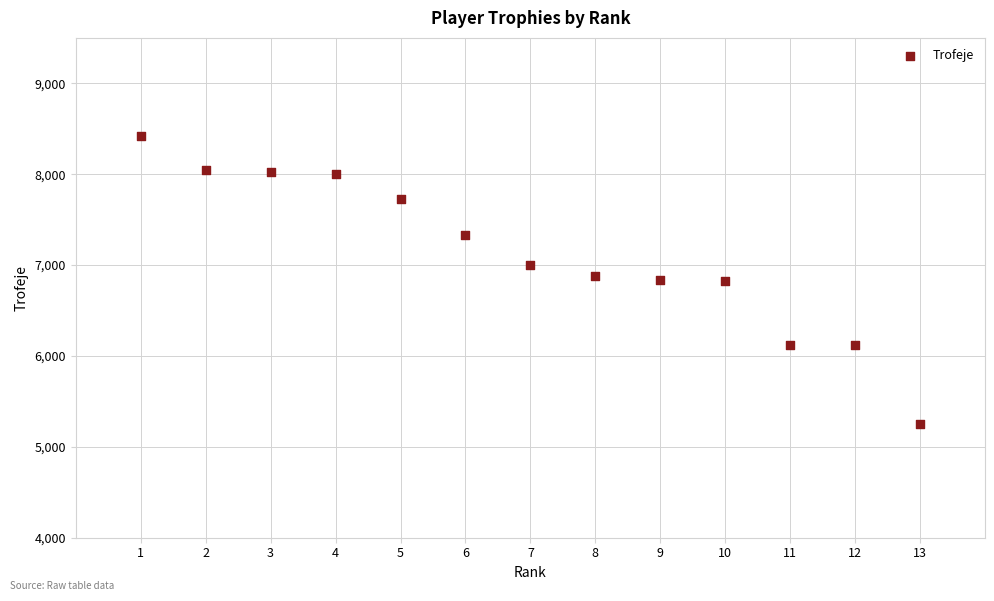

What is the range of X values (max minus min)?

12